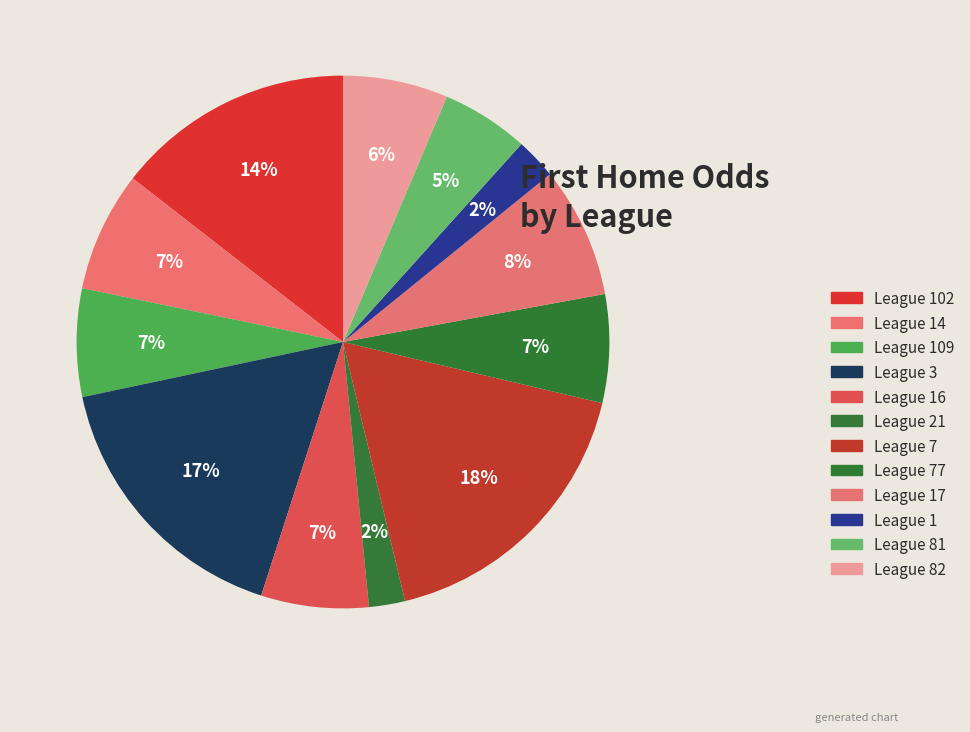

Which category has the biggest portion of the pie?

League 7